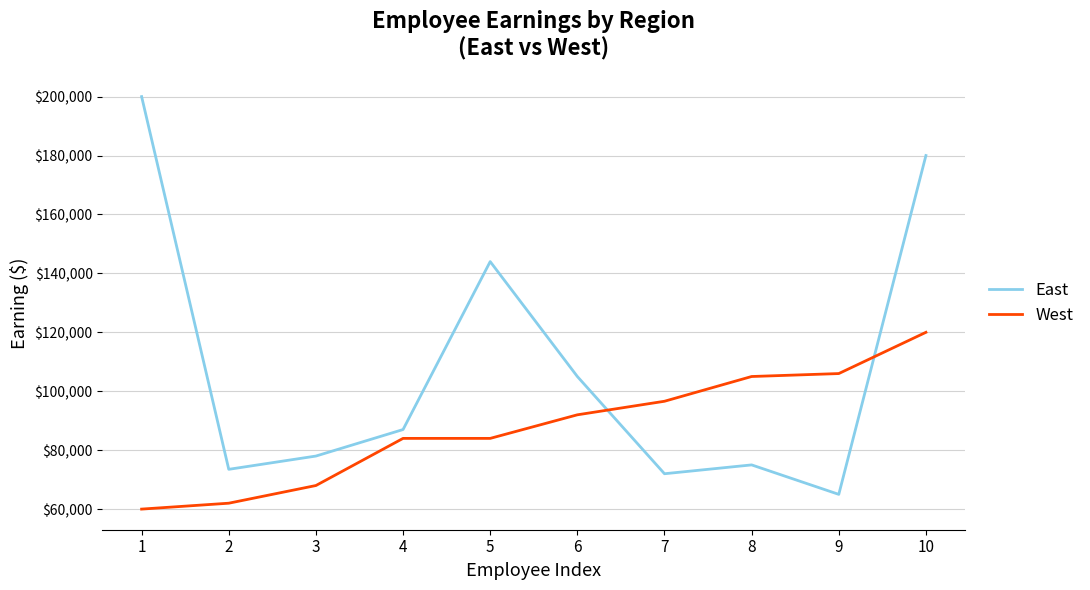

What is the minimum value for West?

60000